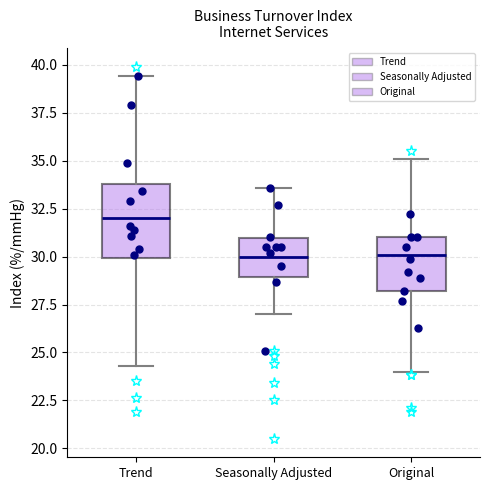

Comparing the boxes themselves (not the whiskers), which one is the tallest?

Trend